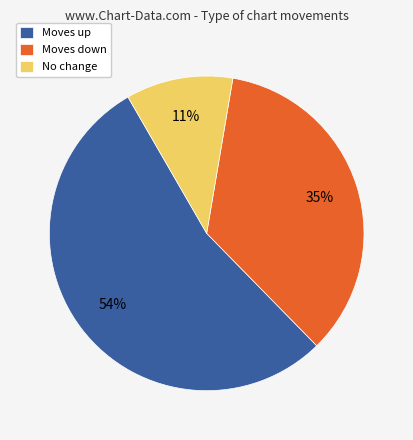

Which category has the smallest portion of the pie?

No change